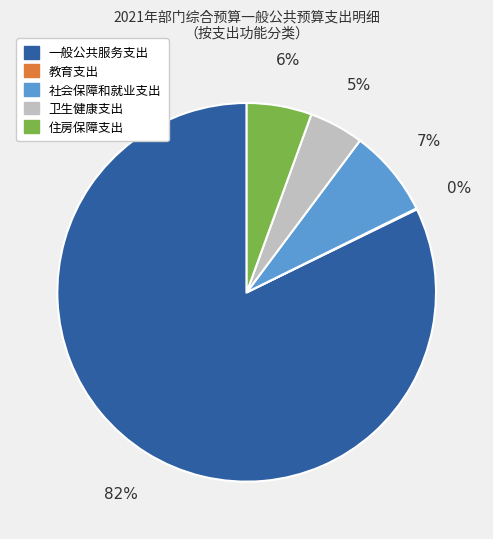

The 卫生健康支出 slice represents 5% of the pie. True or false?

True